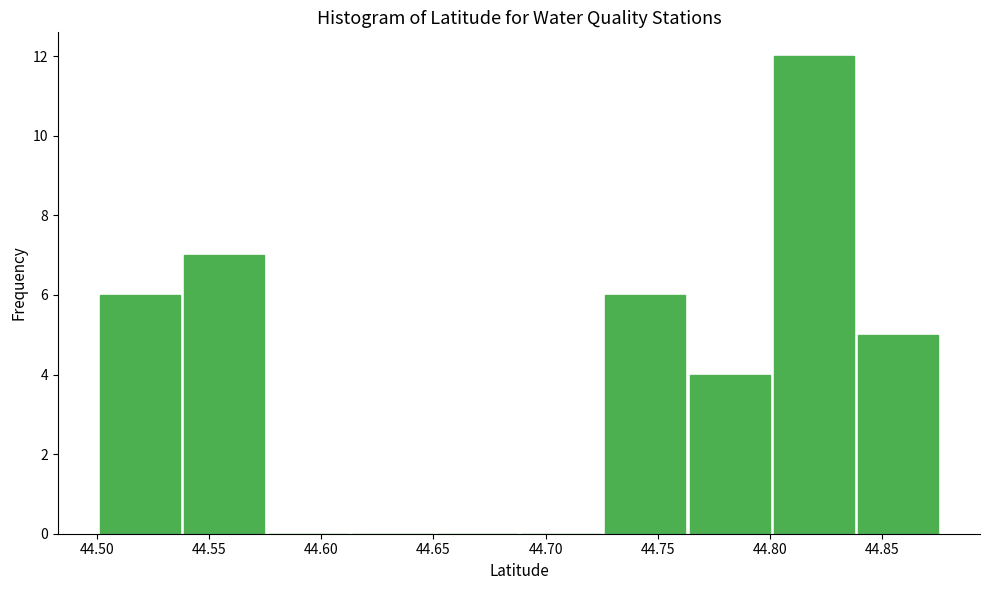

Reading left to right, list every bar in this chart as the range it spans on the x-axis followed by its height. Neither the bar edges nor the heights are printed on the chart, so give them approximately, as read against the axes.

44.500 to 44.540: 6
44.540 to 44.575: 7
44.575 to 44.615: 0
44.615 to 44.650: 0
44.650 to 44.690: 0
44.690 to 44.725: 0
44.725 to 44.765: 6
44.765 to 44.800: 4
44.800 to 44.840: 12
44.840 to 44.875: 5